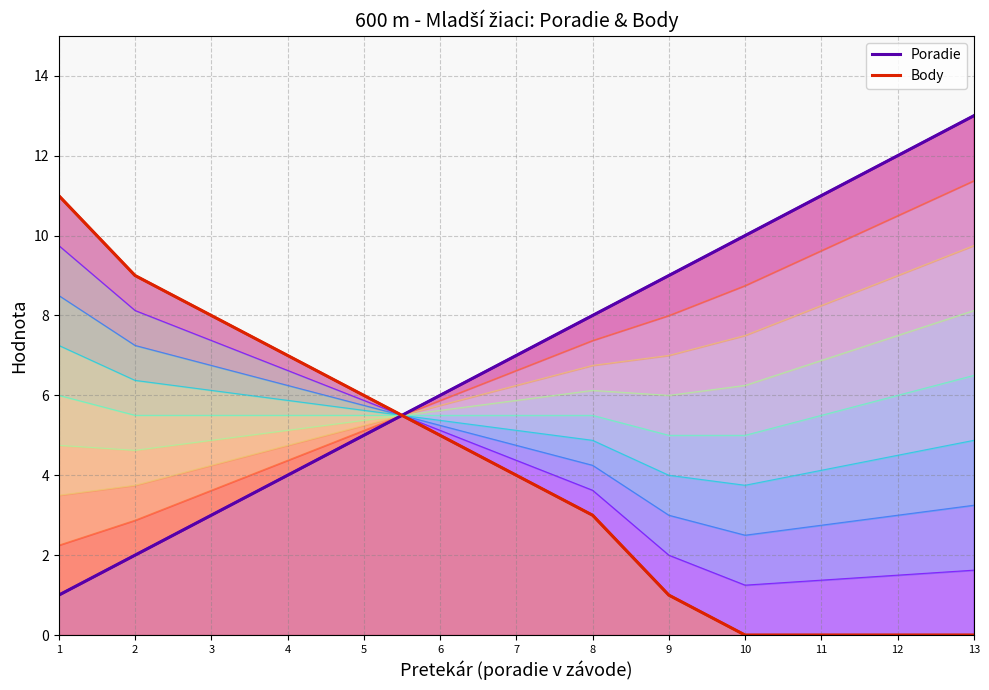

Which category has the highest value in the Body (points) series?

1